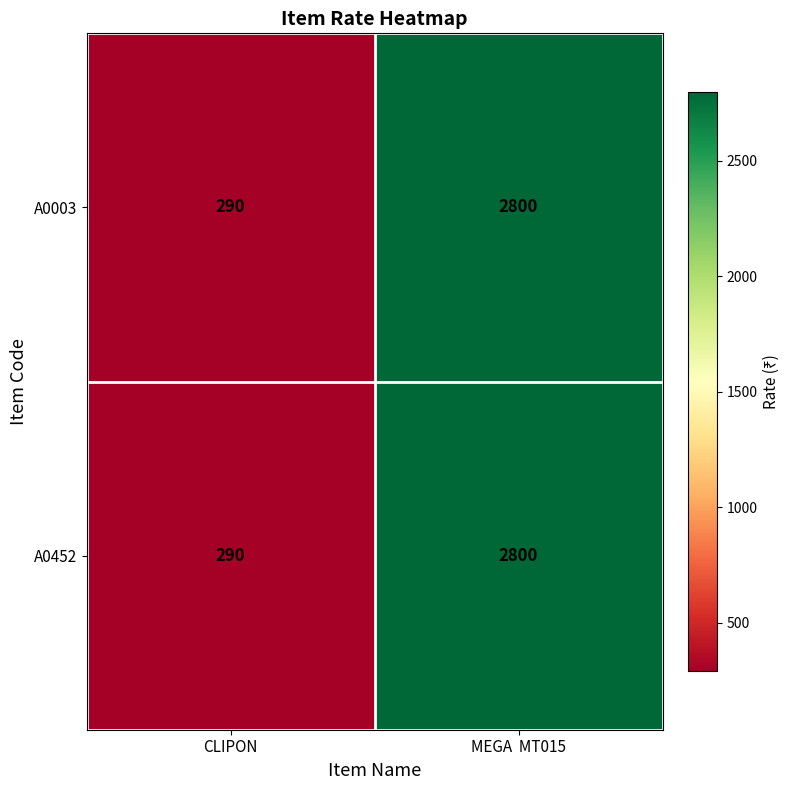

List the labels in order of A0003 value, smallest first.

CLIPON, MEGA  MT015